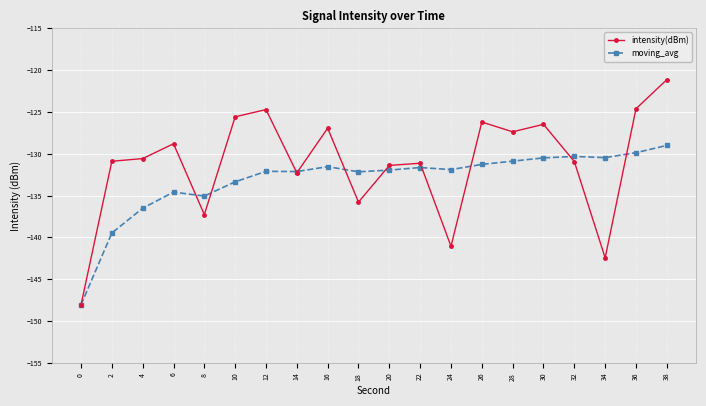

How many lines are shown in the chart?

2